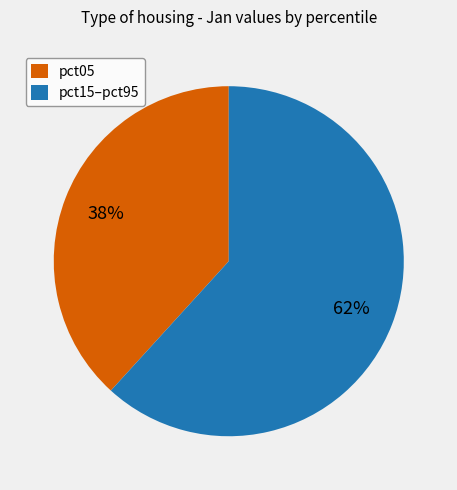

To the nearest percent, what percentage of the pie is pct05?

38%